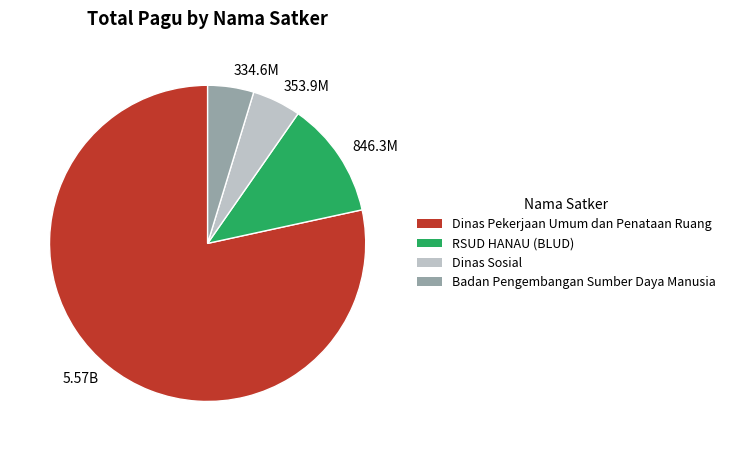

Which has a higher value, 846.3M or 5.57B?

5.57B